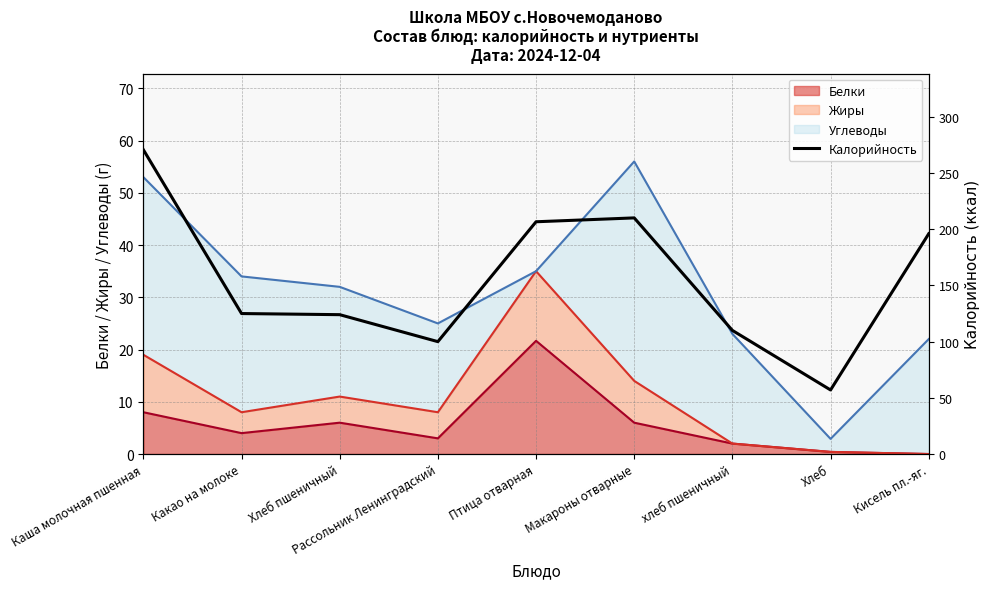

Which category has the highest value in the Белки series?

Птица отварная